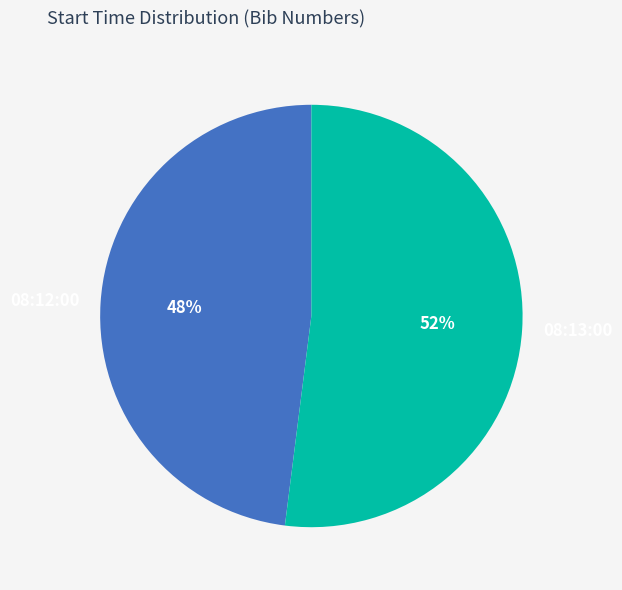

To the nearest percent, what is the difference between the largest and smallest slice percentages?

4%